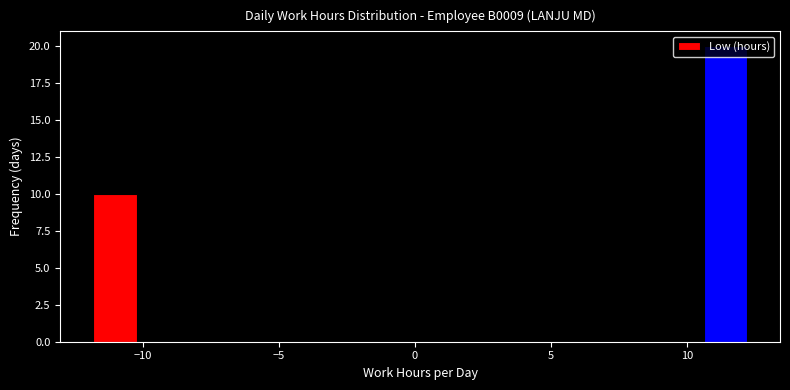

Read against the x-axis, roughly where is the centre of the tallest bar?

11.5